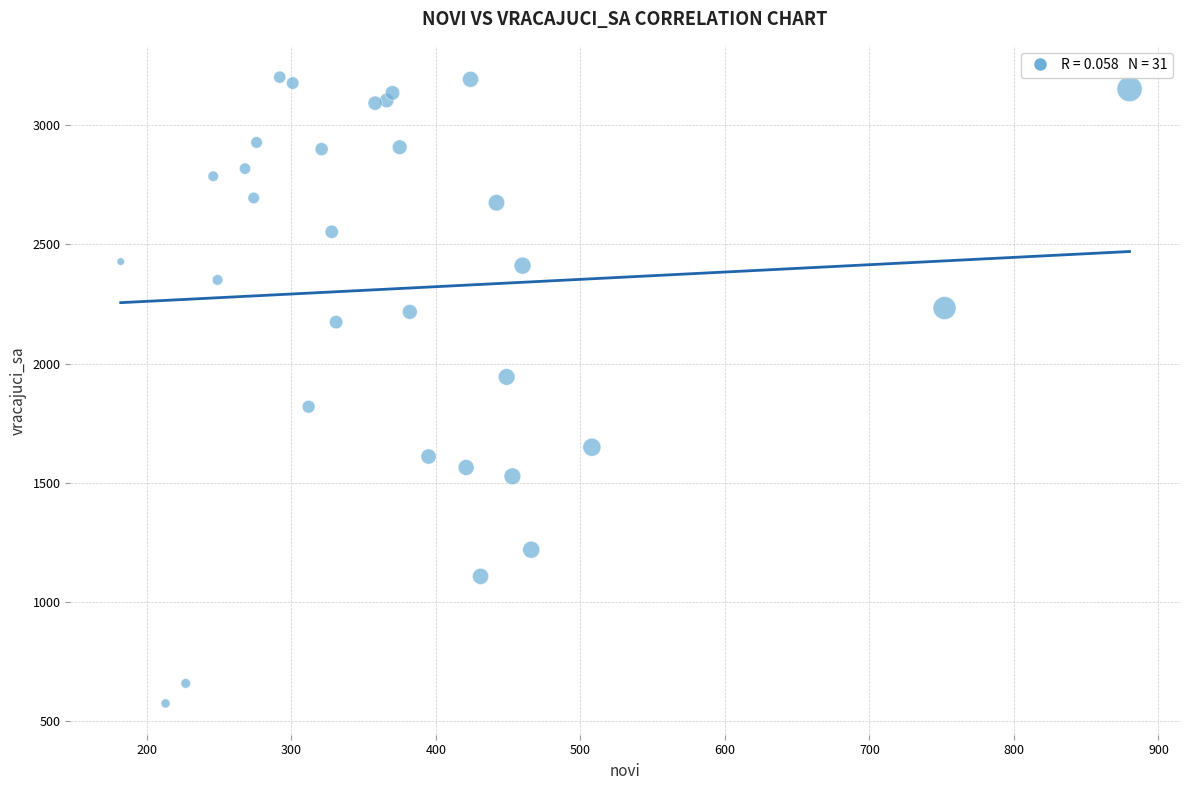

What is the range of X values (max minus min)?

698